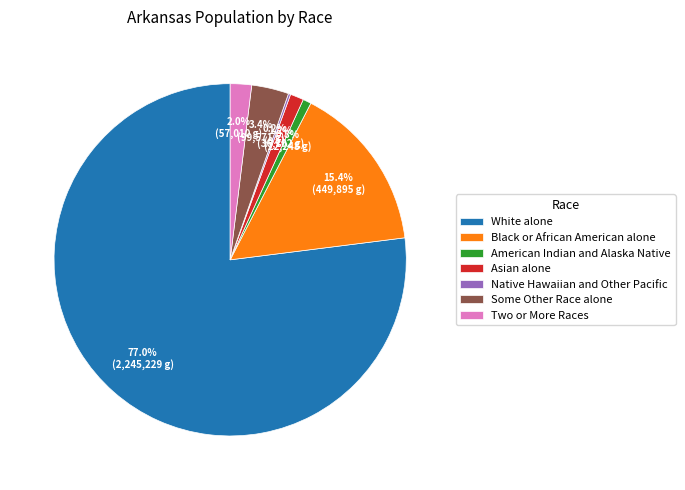

What percentage do White alone and Two or More Races together represent?

79.0%